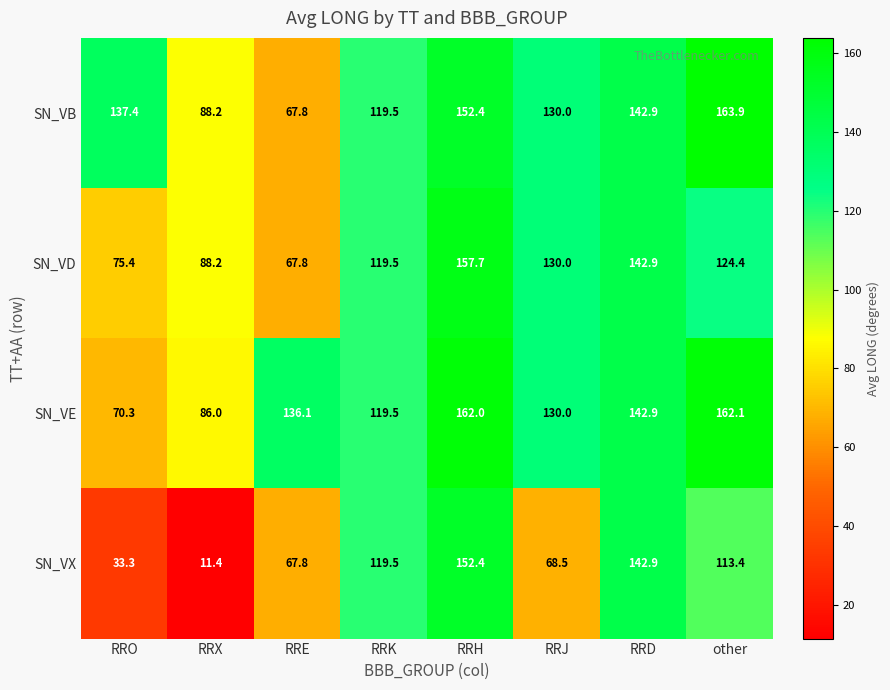

Where is SN_VE nearest to the value 116?

RRK